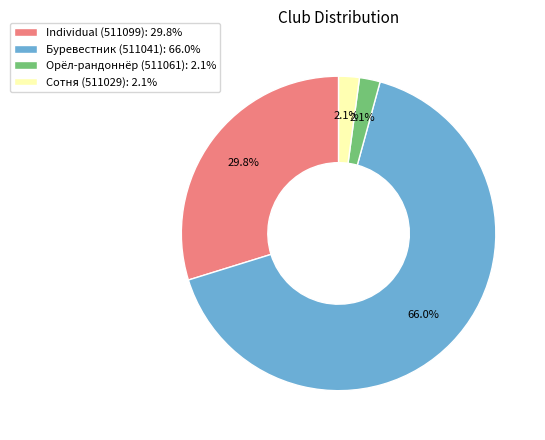

Between Буревестник (511041): 66.0% and Сотня (511029): 2.1%, which is larger?

Буревестник (511041): 66.0%